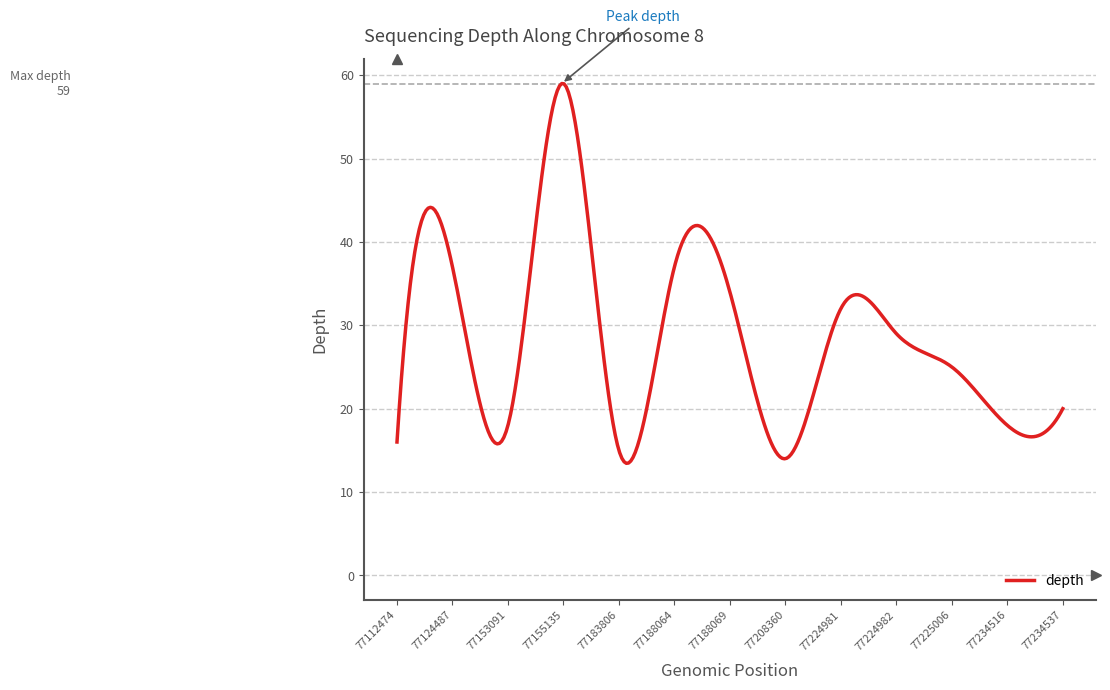

What is the difference between the maximum and minimum values?

45.6